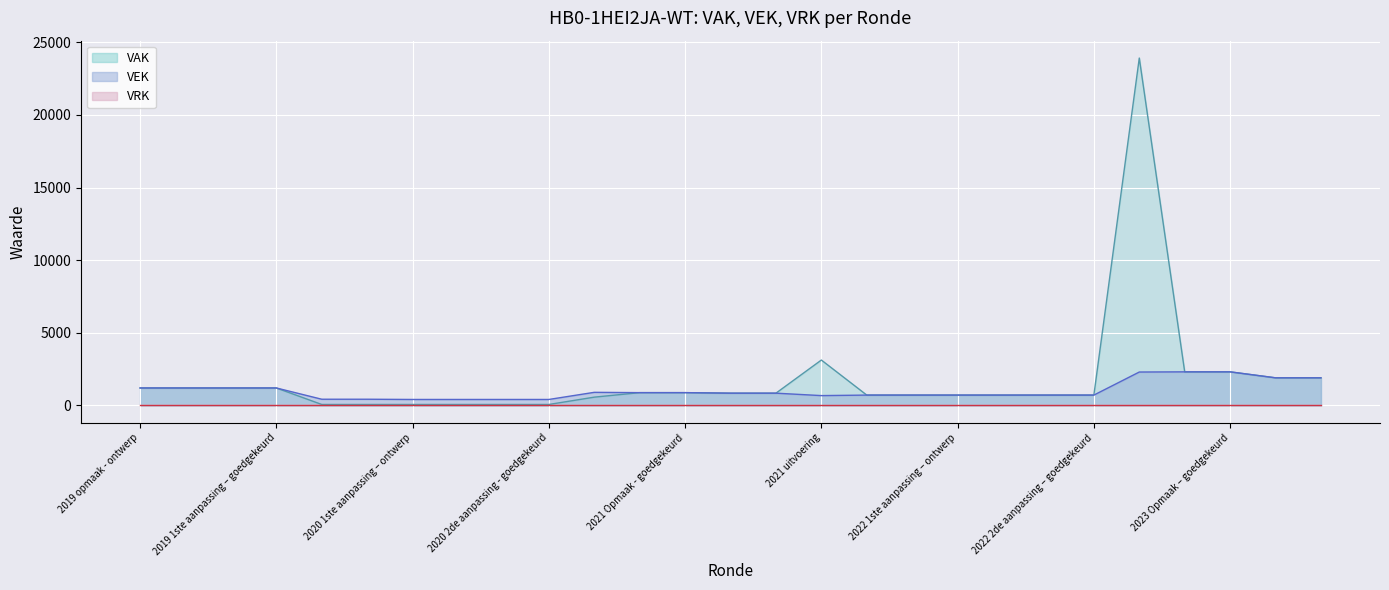

What is the approximate value of VEK at 2021 1ste aanpassing – ontwerp?

846